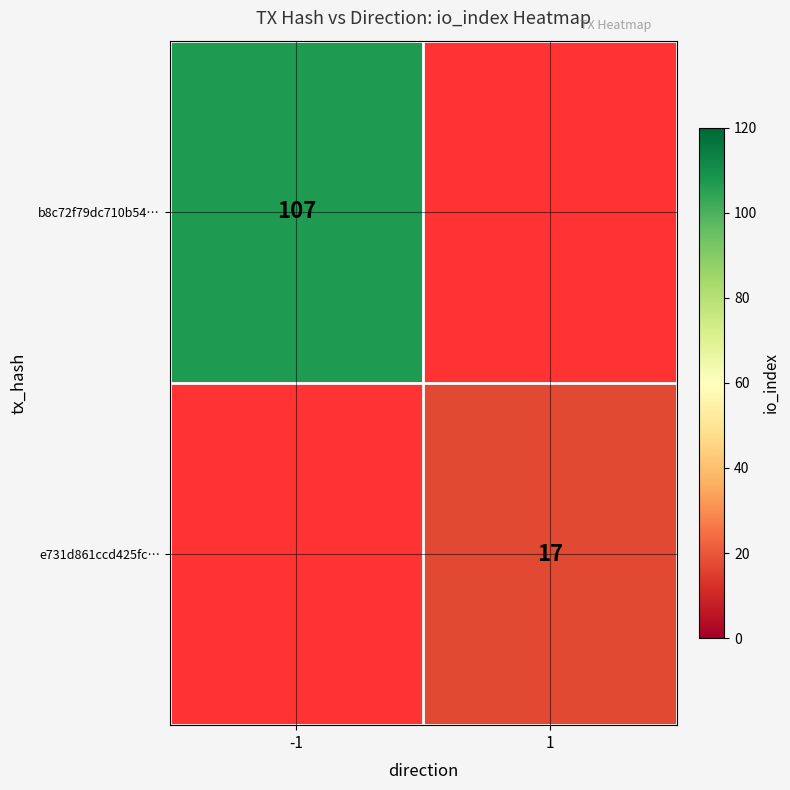

Which label corresponds to the smallest value in the chart?

1